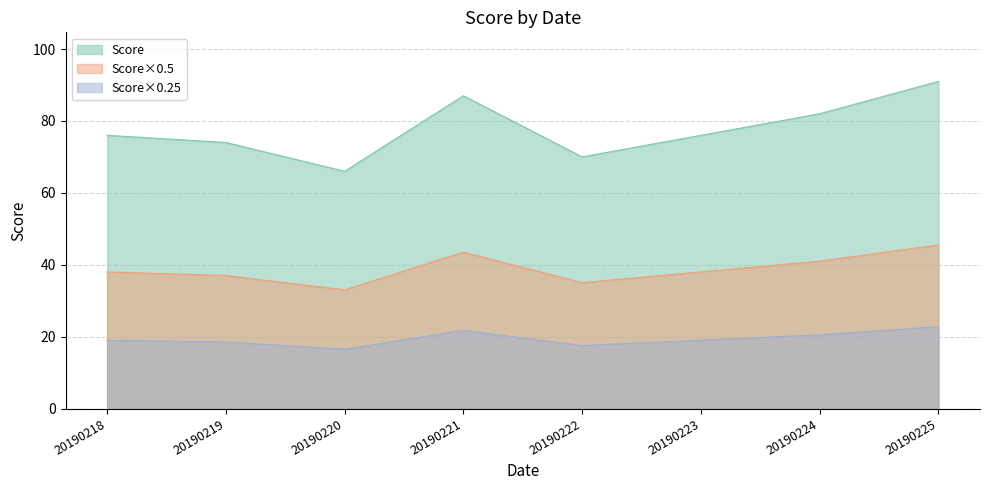

Which category has the highest value across all series?

20190225